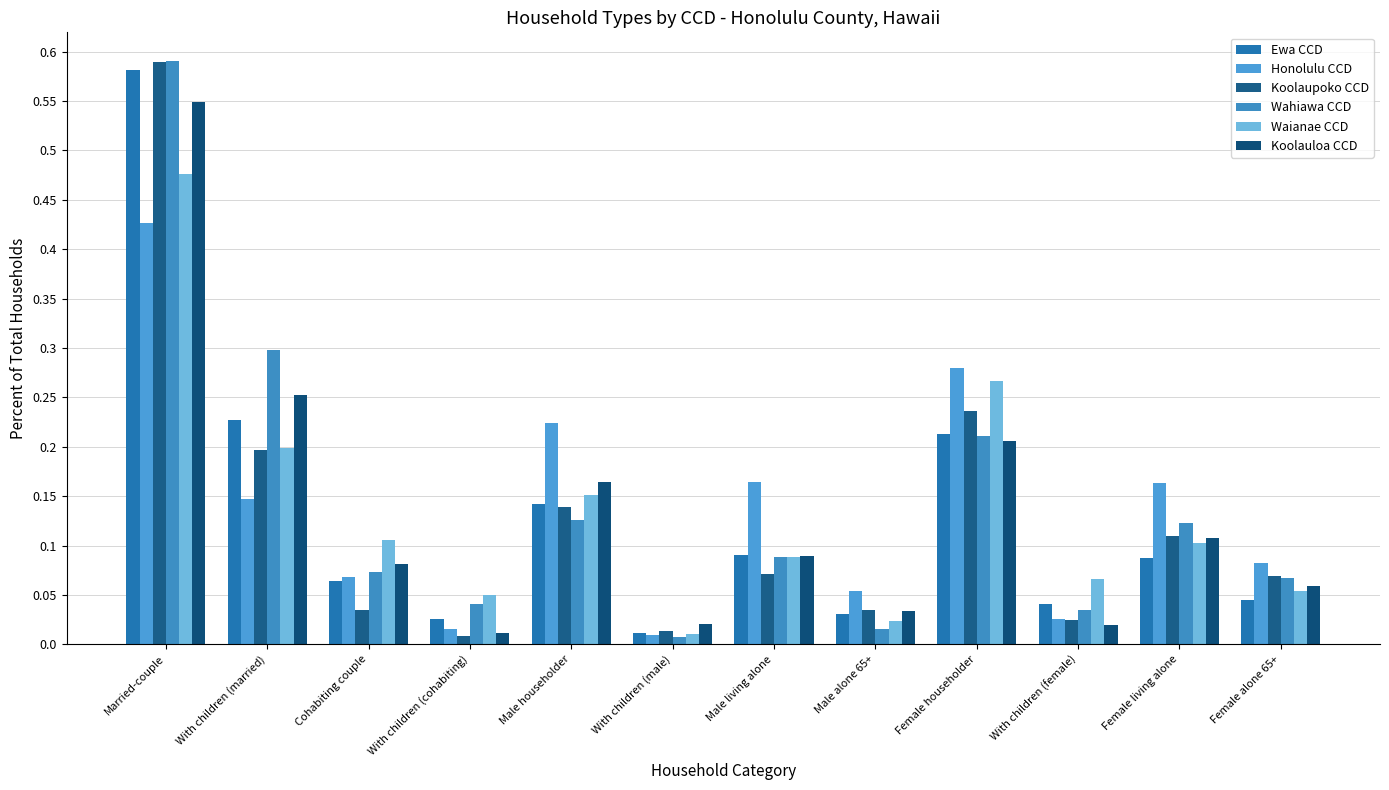

Which series has the largest total across all categories?

Wahiawa CCD